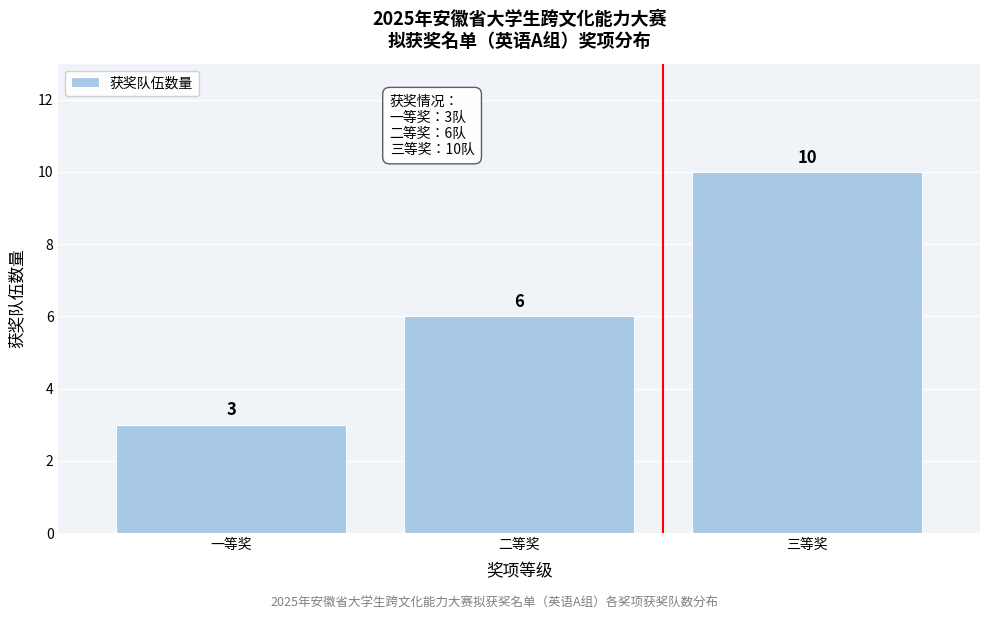

Reading left to right, extract all data points from this chart.

一等奖=3	二等奖=6	三等奖=10